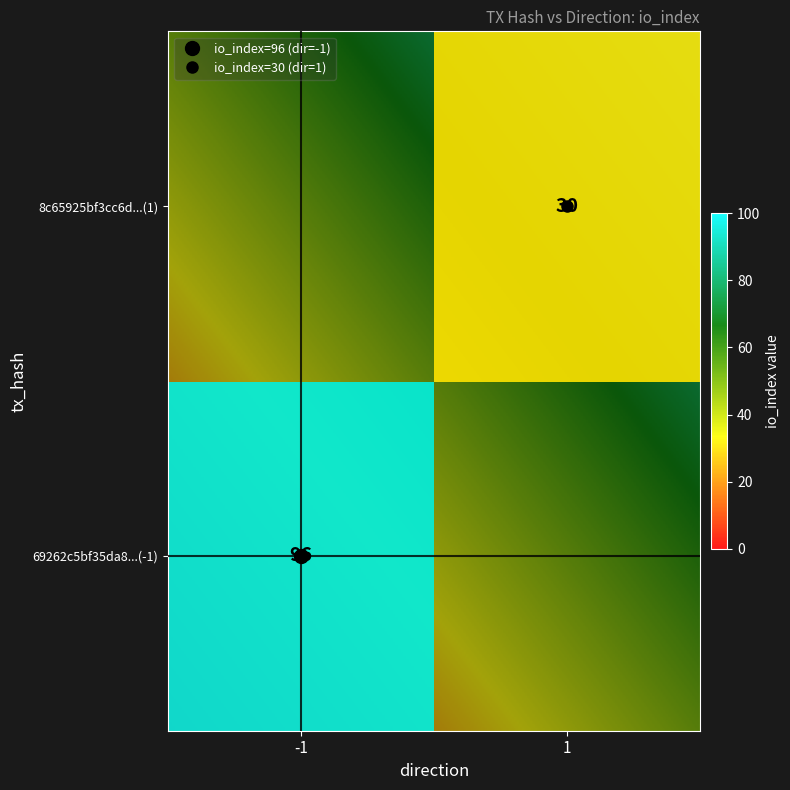

The 8c65925bf3cc6d3f3015d211d07fa34c9a7ddc8 series shows 49 at io_index. True or false?

False